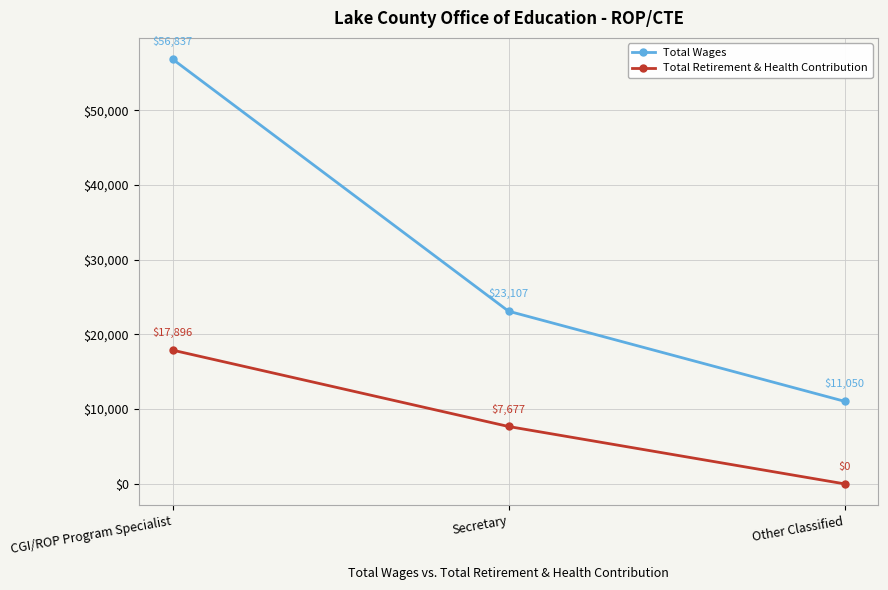

How many distinct data groups are displayed?

2